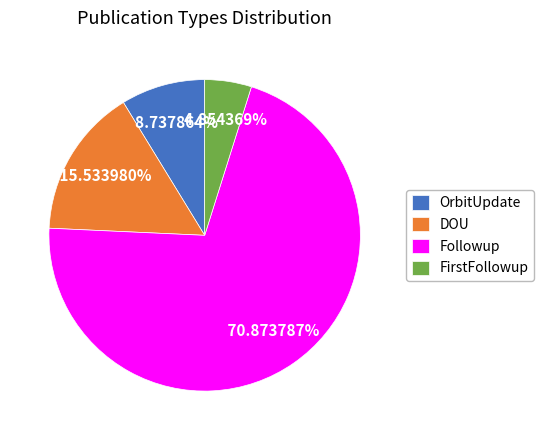

Is the sum of DOU and FirstFollowup greater than half?

No